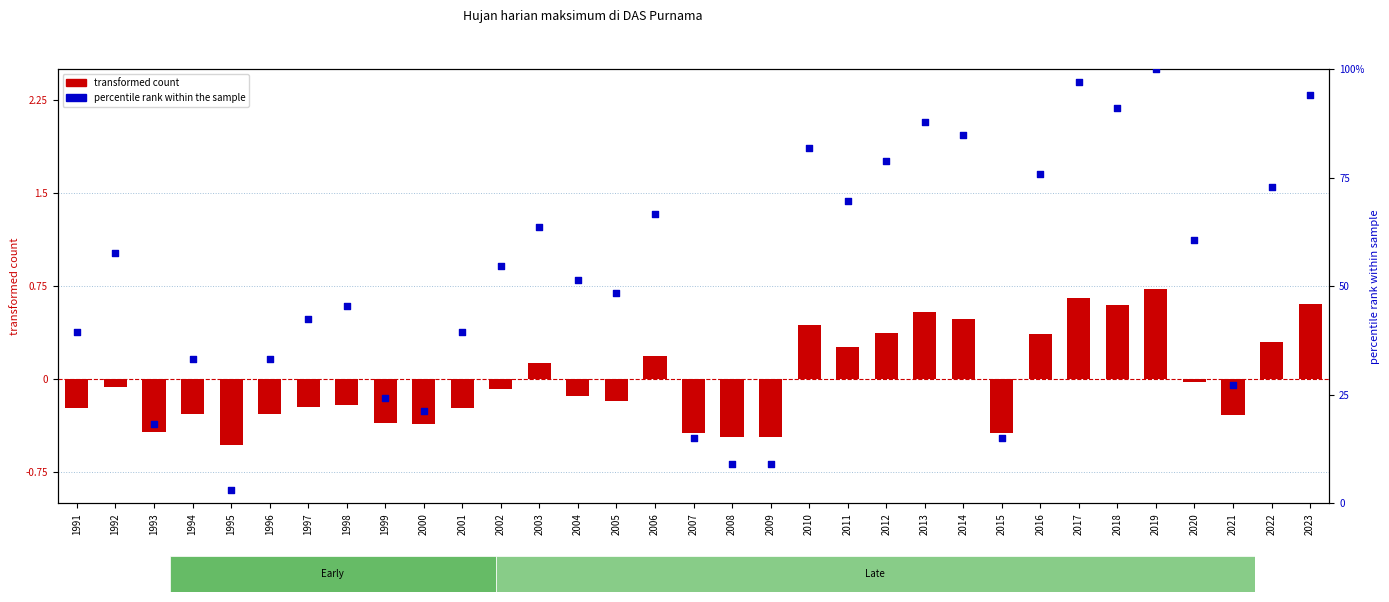

What are all the series names shown in the legend?

transformed count, percentile rank within the sample